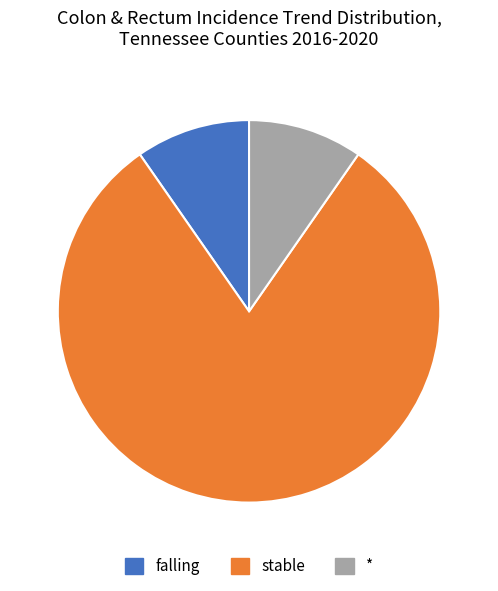

Is it true that * is 16% of the pie?

False